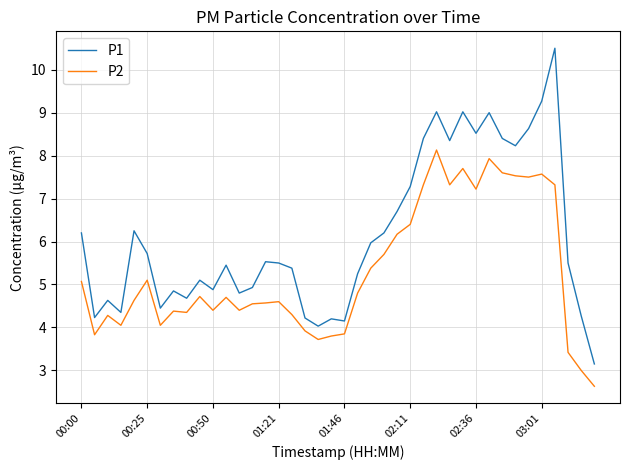

True or false: P2 and P1 cross at least once.

False